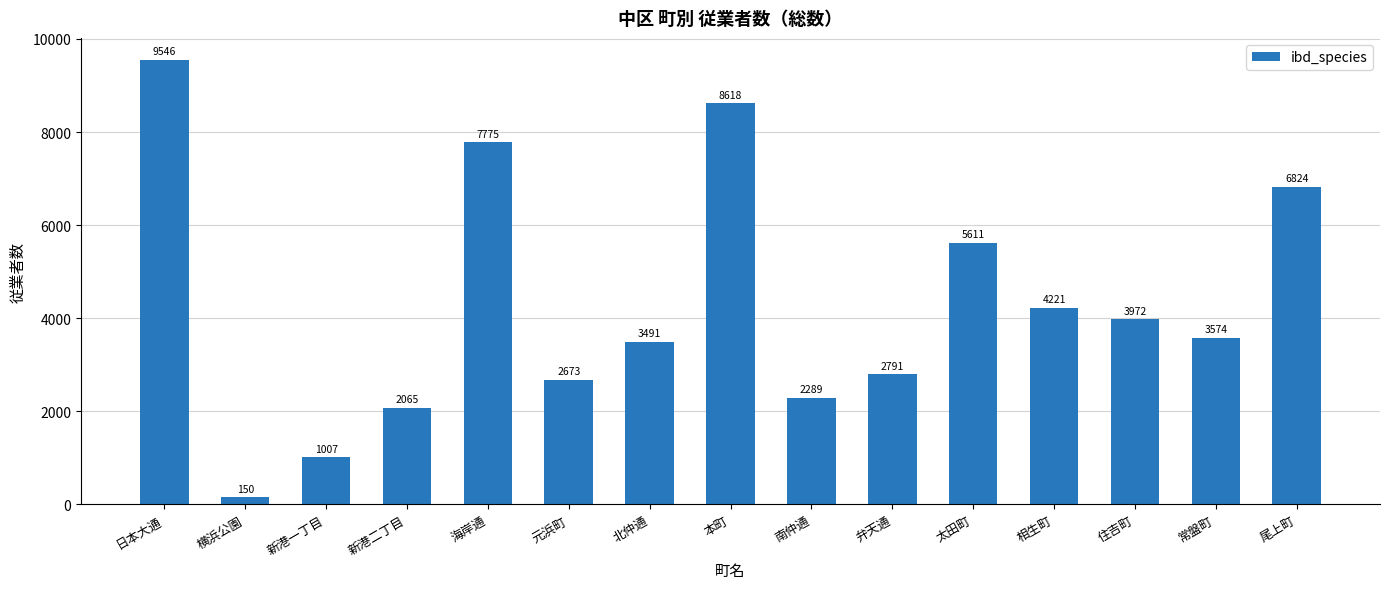

Which label corresponds to the smallest value in the chart?

横浜公園